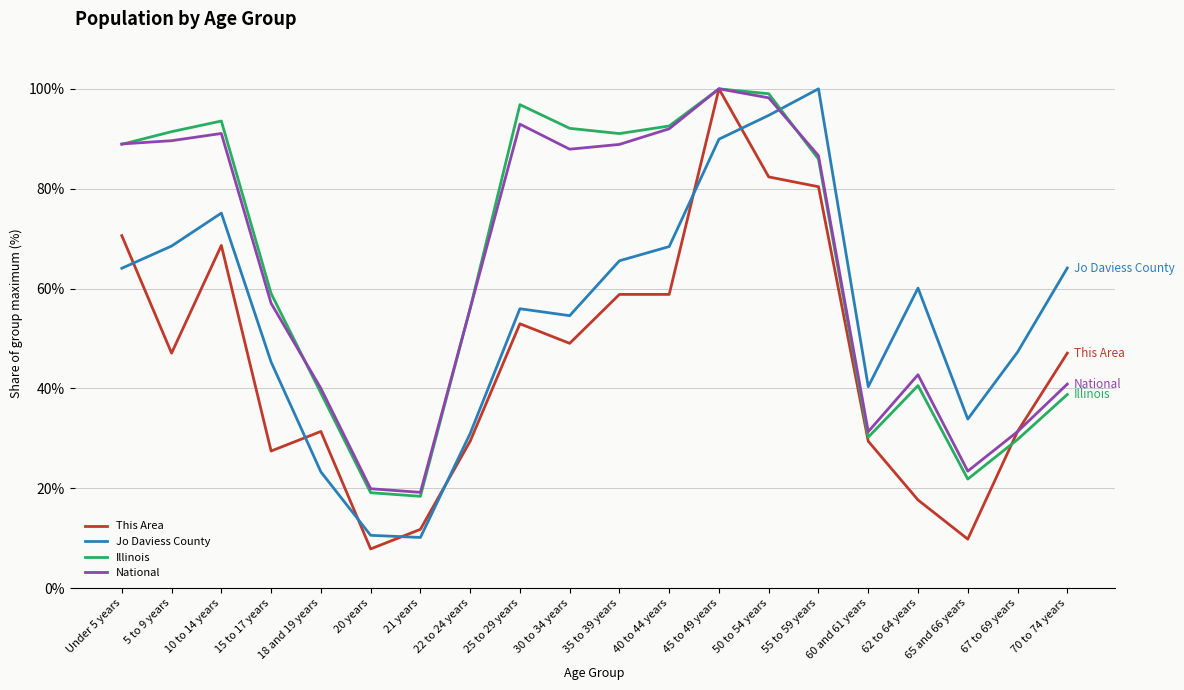

Is the value of National at 10 to 14 years greater than the value of This Area at 30 to 34 years?

Yes